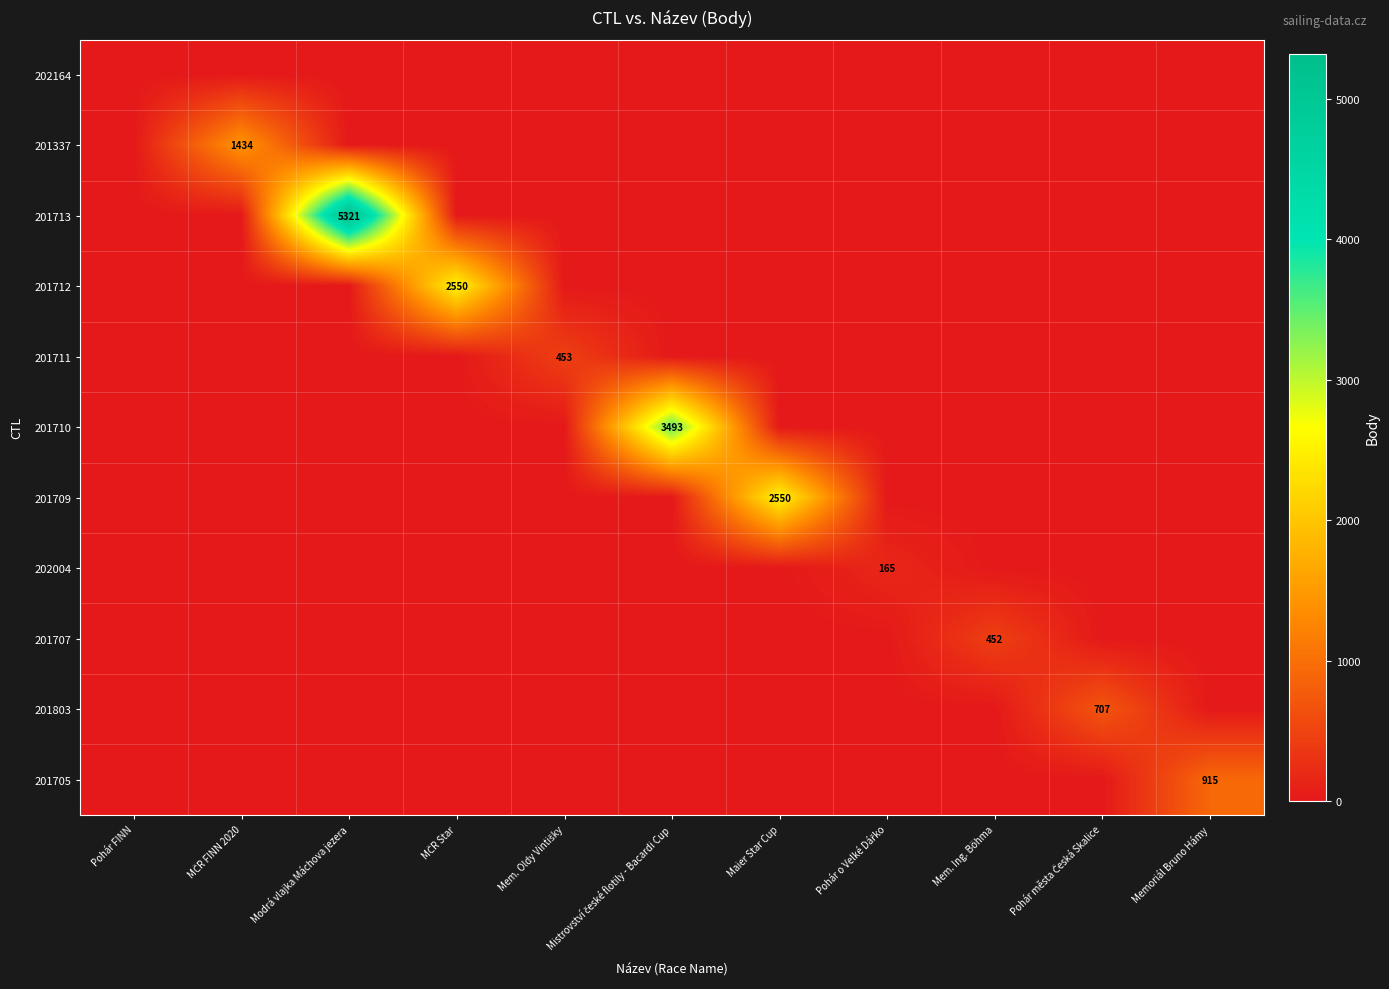

Between MČR Star and Pohár FINN, which is larger?

MČR Star